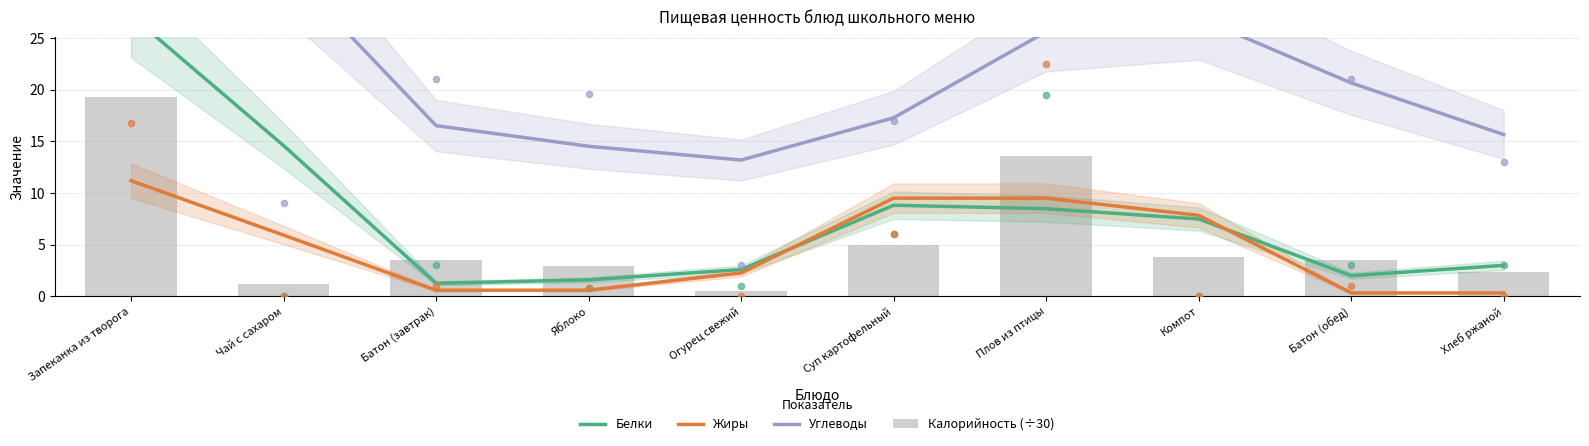

What is the total value across all series at Батон (завтрак)?

21.9